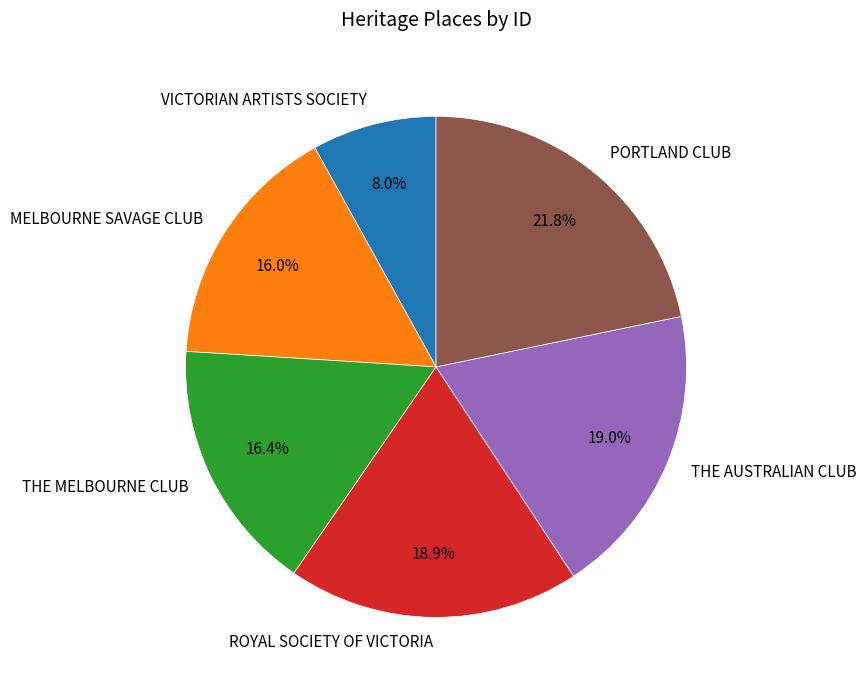

Approximately how many times larger is the value at MELBOURNE SAVAGE CLUB compared to ROYAL SOCIETY OF VICTORIA?

0.8